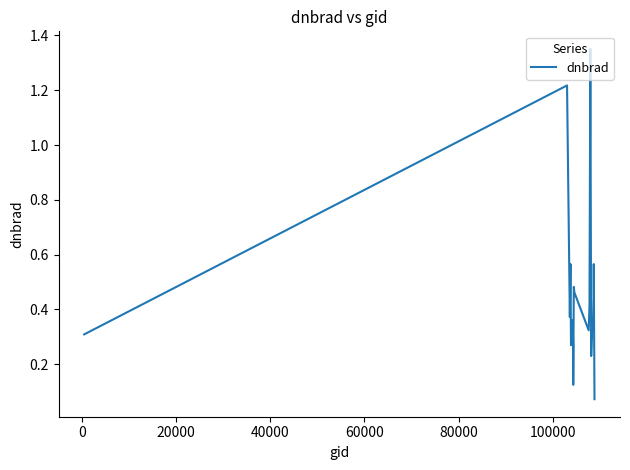

What is the difference between the maximum and minimum values?

1.3